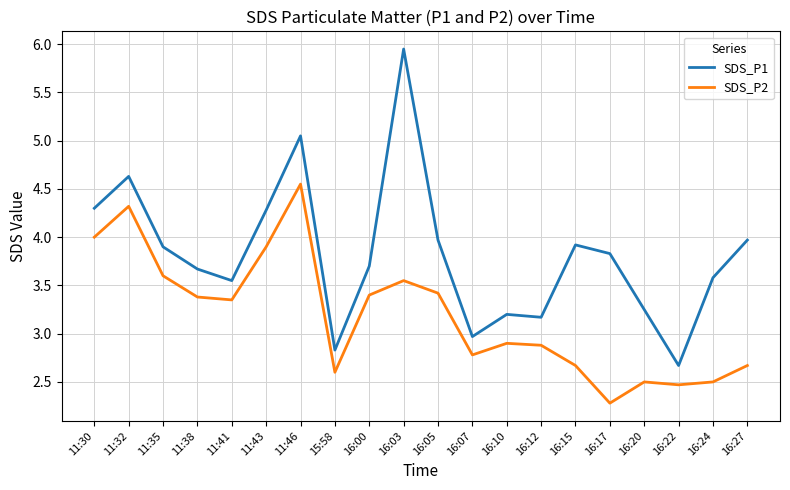

What is the approximate value of SDS_P2 at 11:43?

3.9